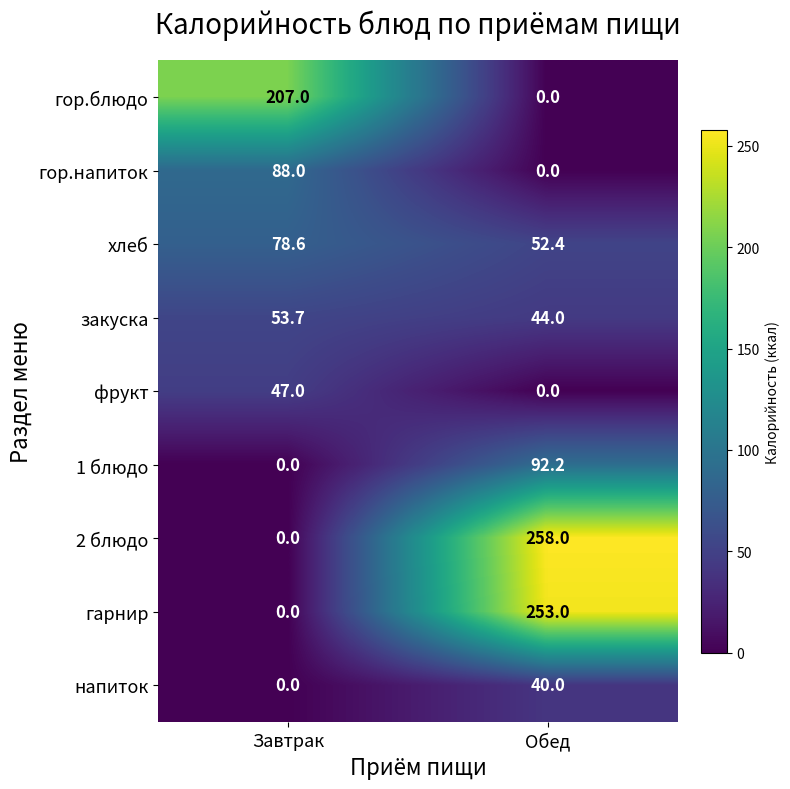

Rank the series by their maximum value, from highest to lowest.

2 блюдо, гарнир, гор.блюдо, 1 блюдо, гор.напиток, хлеб, закуска, фрукт, напиток